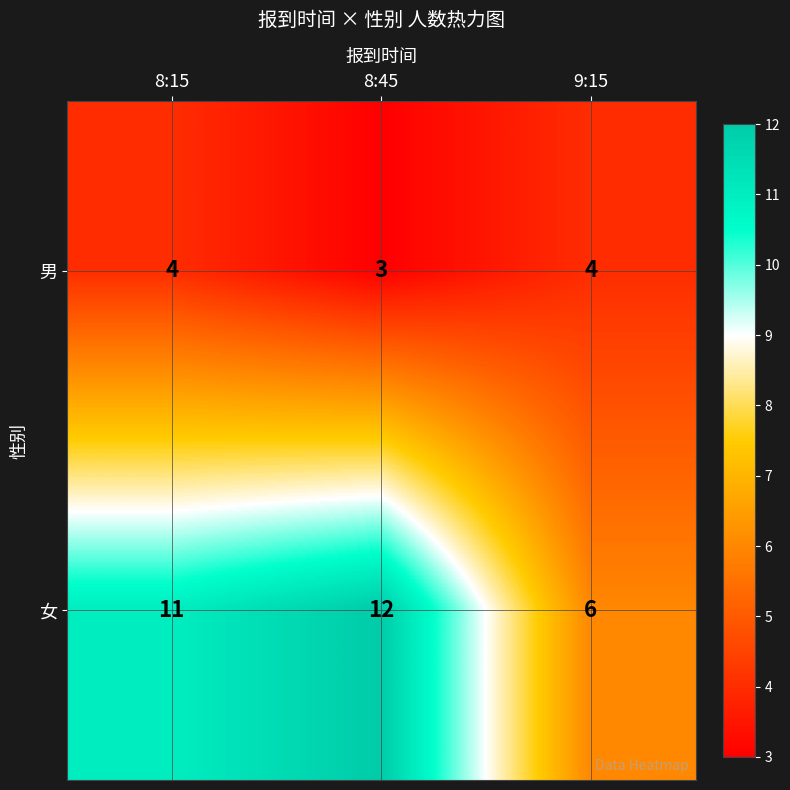

The value of 男 at 8:15 is 4. True or false?

True